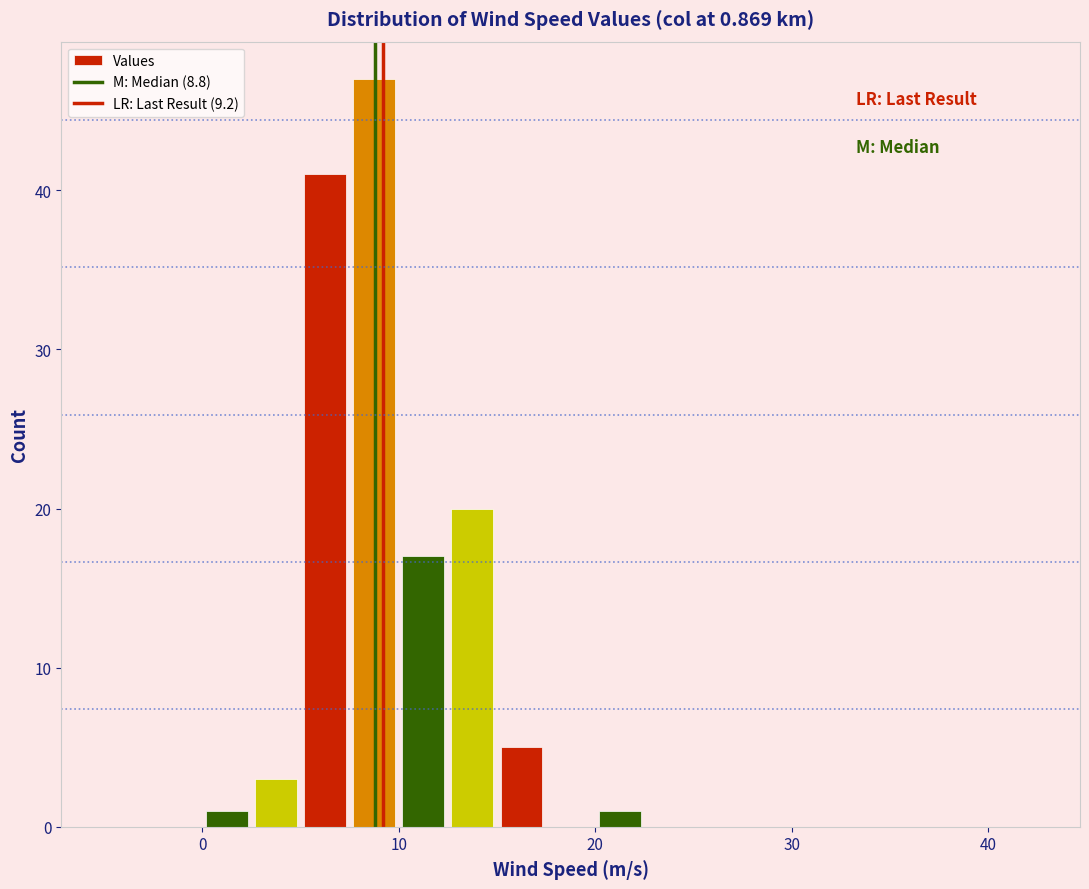

Around what value on the x-axis is the tallest bar? Give the approximate position of its centre, as read against the axis.

9